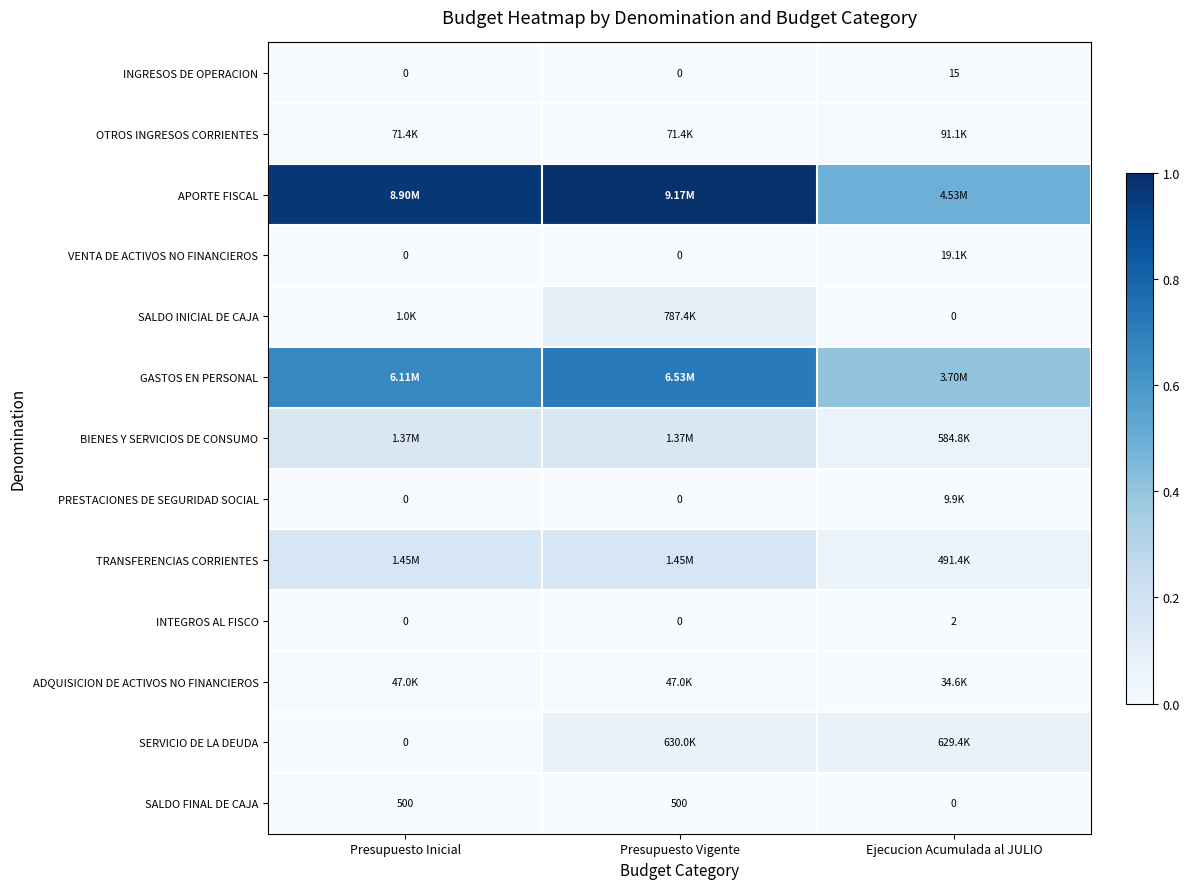

List the series in order of their peak value, highest first.

APORTE FISCAL, GASTOS EN PERSONAL, TRANSFERENCIAS CORRIENTES, BIENES Y SERVICIOS DE CONSUMO, SALDO INICIAL DE CAJA, SERVICIO DE LA DEUDA, OTROS INGRESOS CORRIENTES, ADQUISICION DE ACTIVOS NO FINANCIEROS, VENTA DE ACTIVOS NO FINANCIEROS, PRESTACIONES DE SEGURIDAD SOCIAL, SALDO FINAL DE CAJA, INGRESOS DE OPERACION, INTEGROS AL FISCO